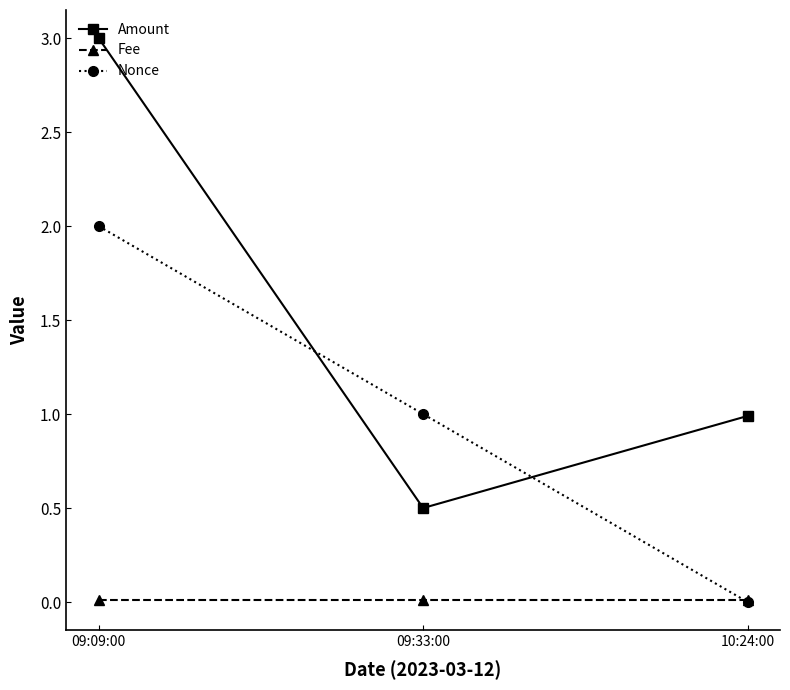

What is the label of the 3rd point from the left?

10:24:00